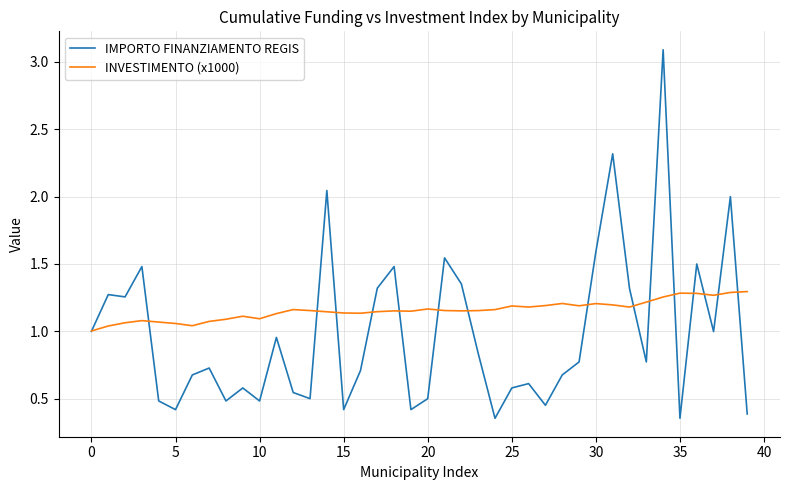

What is the maximum value shown in the chart?

3.1